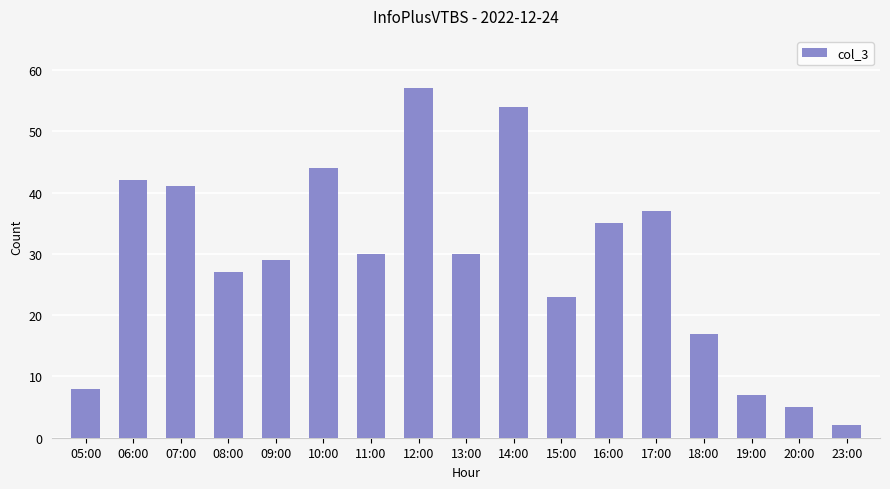

What position from the right is 18:00?

4